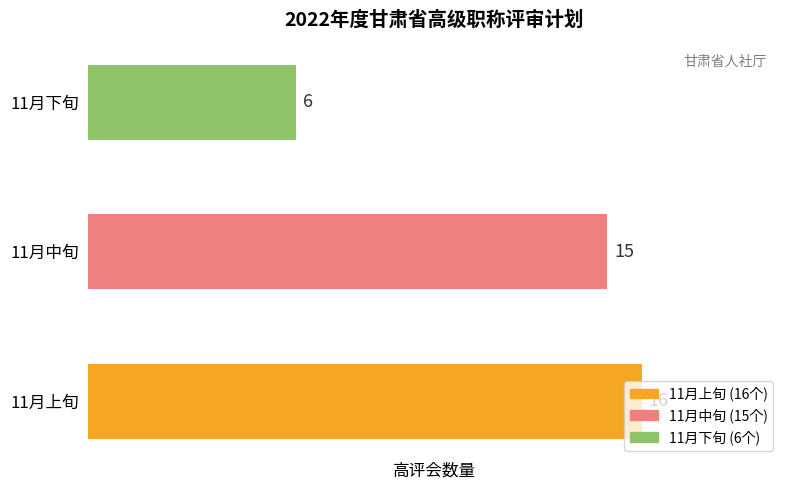

Count the number of data series in this chart.

1